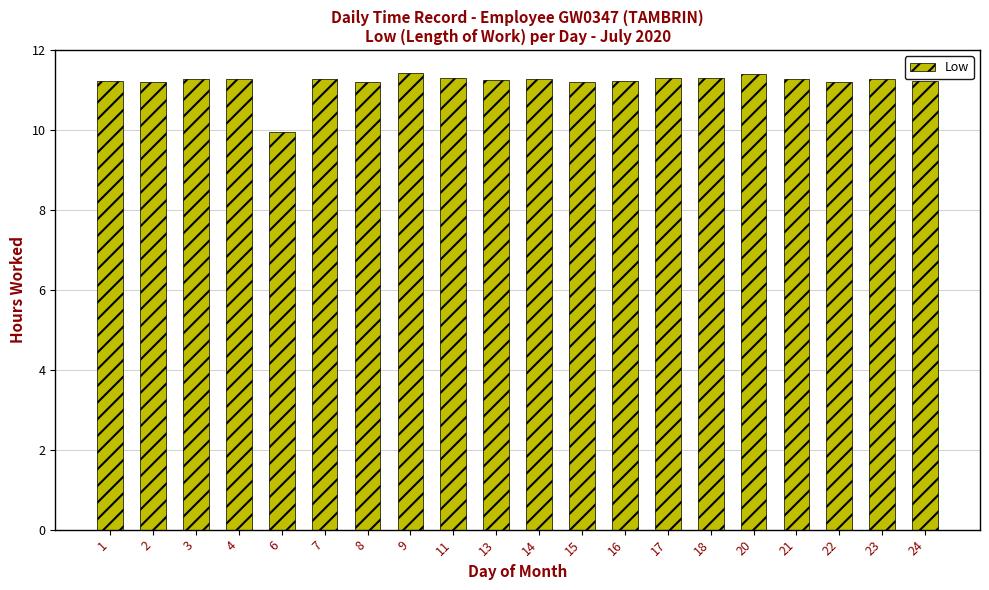

Read the value at 23.

11.3